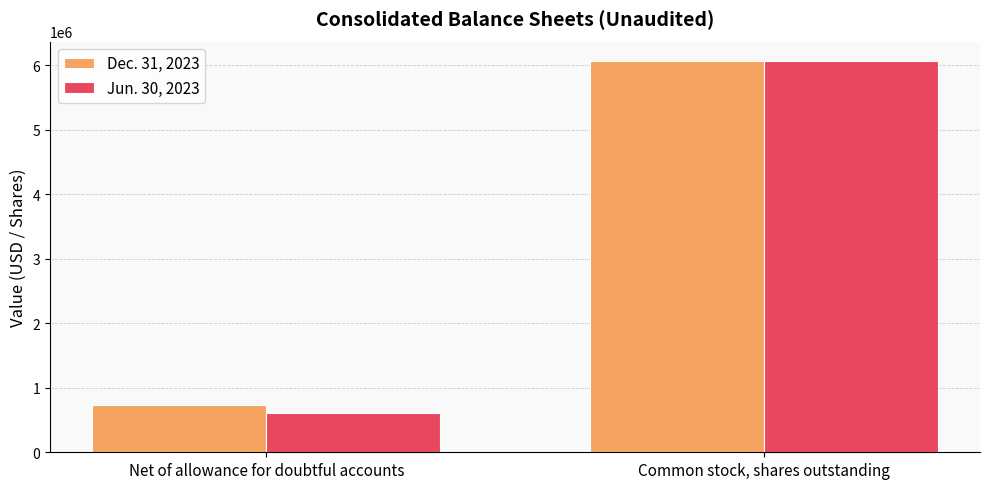

What is the difference between the maximum and minimum values in the Dec. 31, 2023 series?

5336262